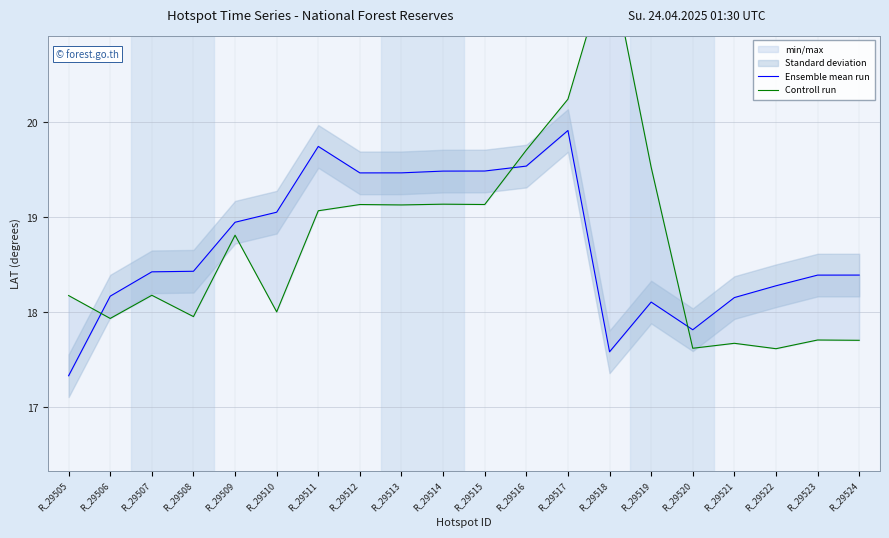

Between R_29513 and R_29518, which series saw the biggest shift?

Controll run